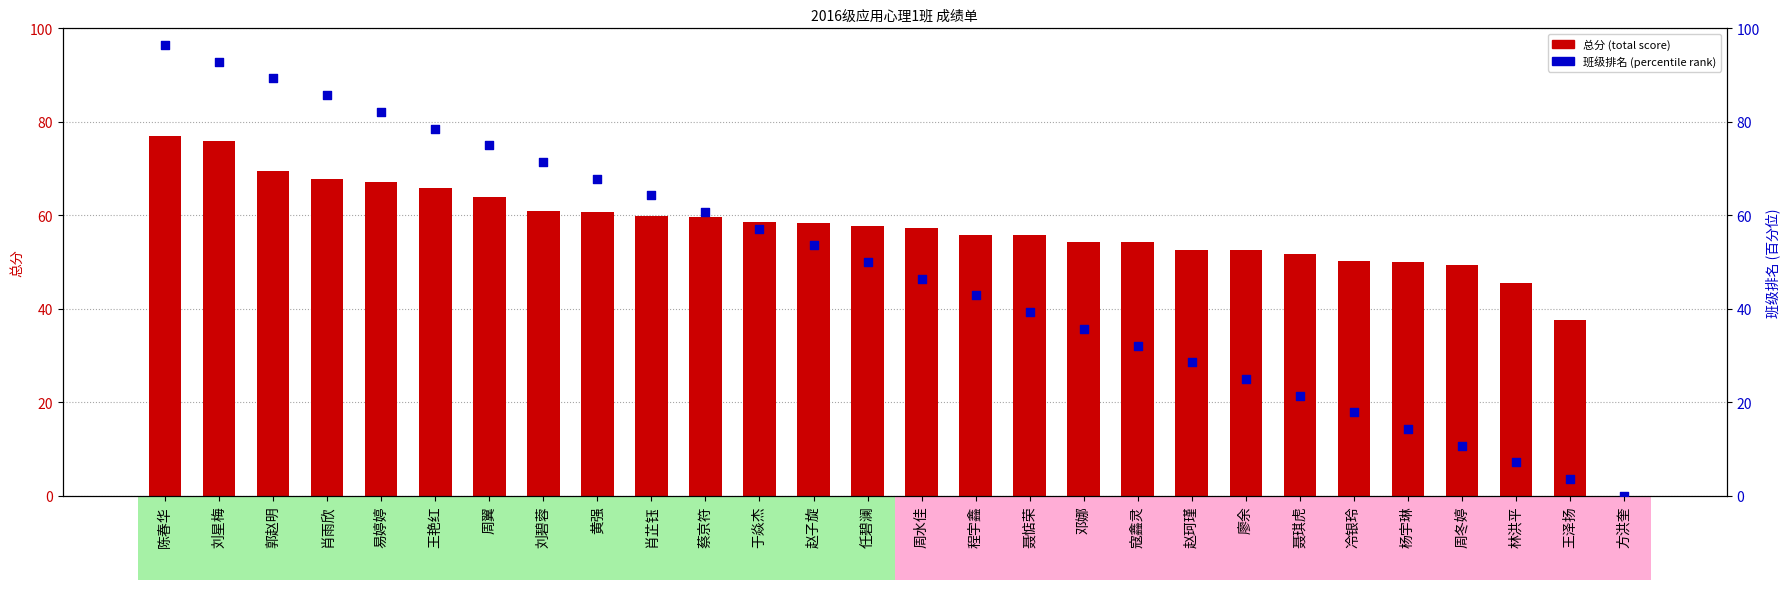

Which series contains the highest Y value?

班级排名 (percentile rank)